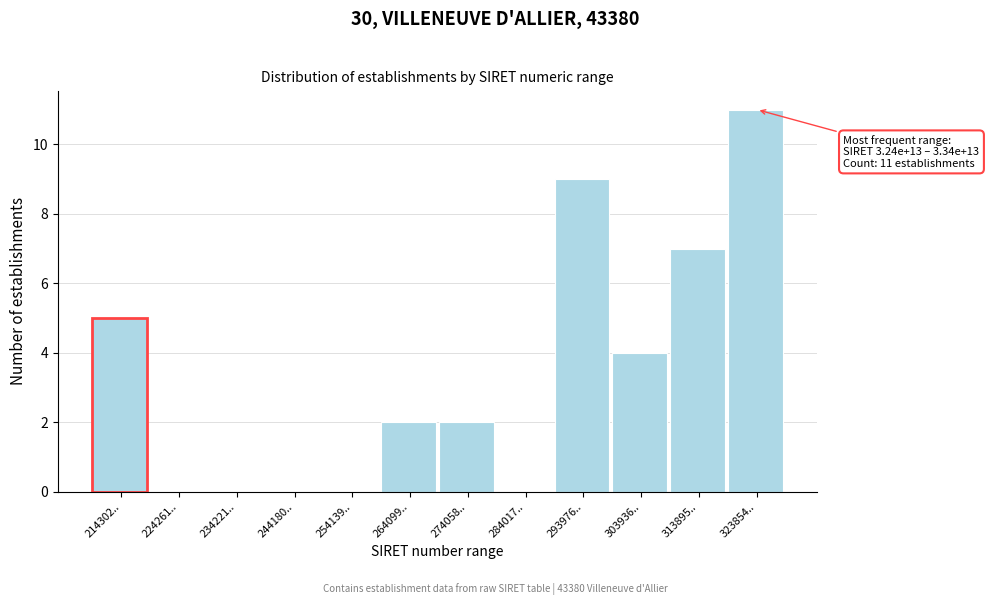

What is the sum of all values?

40